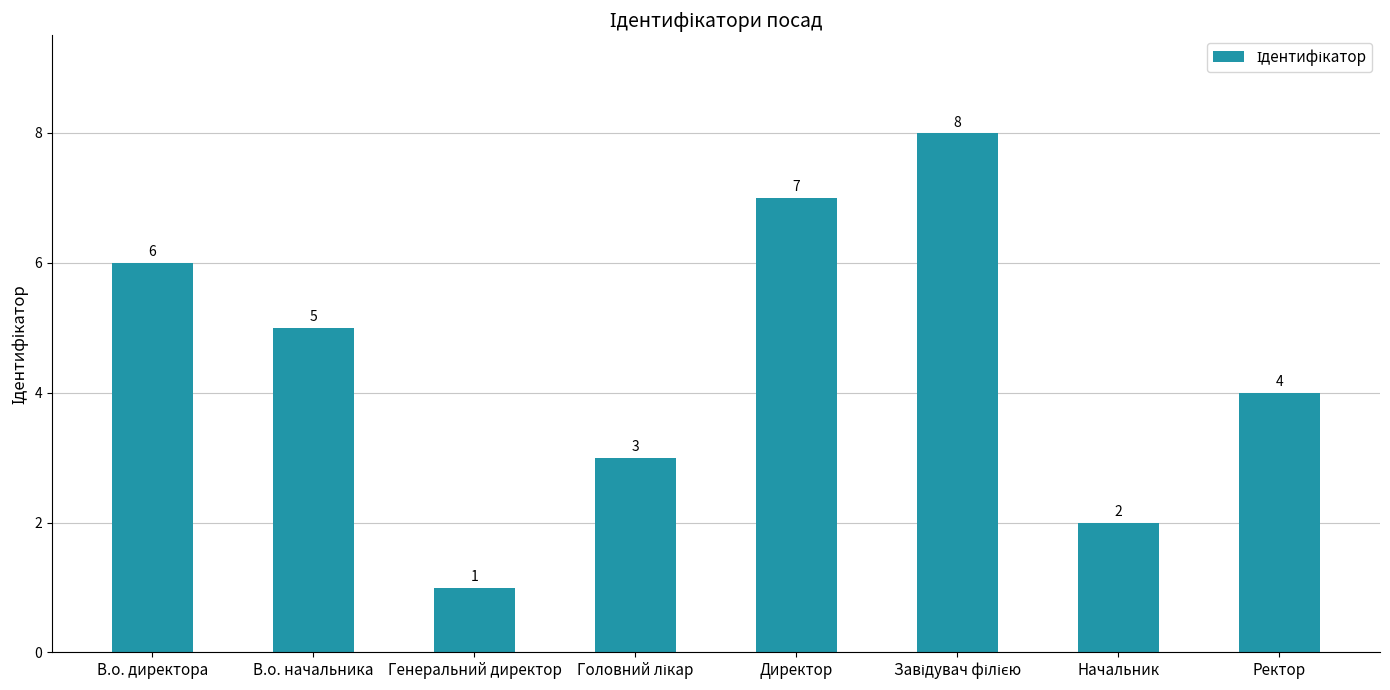

Which label corresponds to the smallest value in the chart?

Генеральний директор